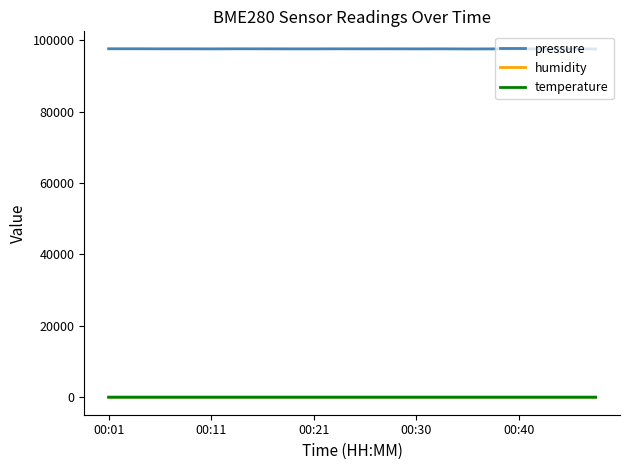

True or false: pressure and temperature intersect in this chart.

False